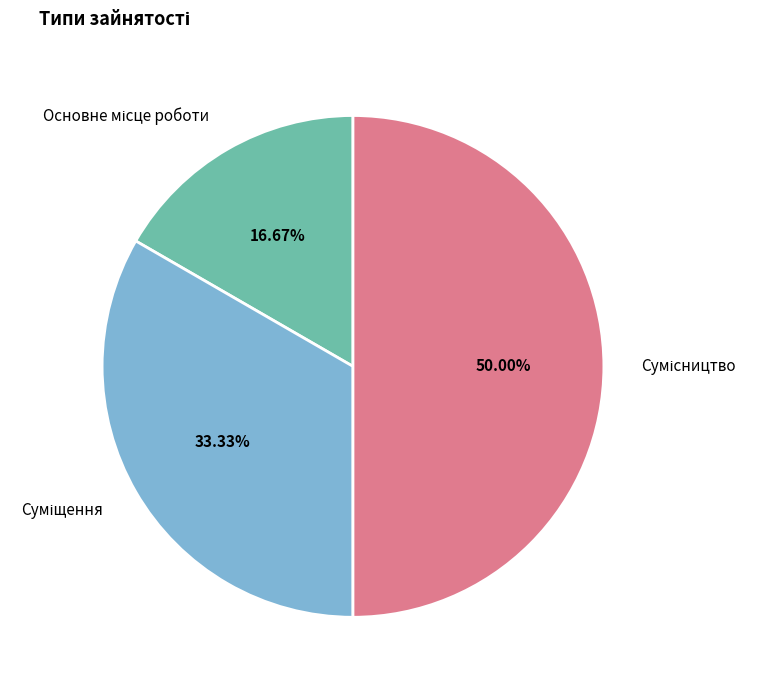

How many slices are in this pie chart?

3